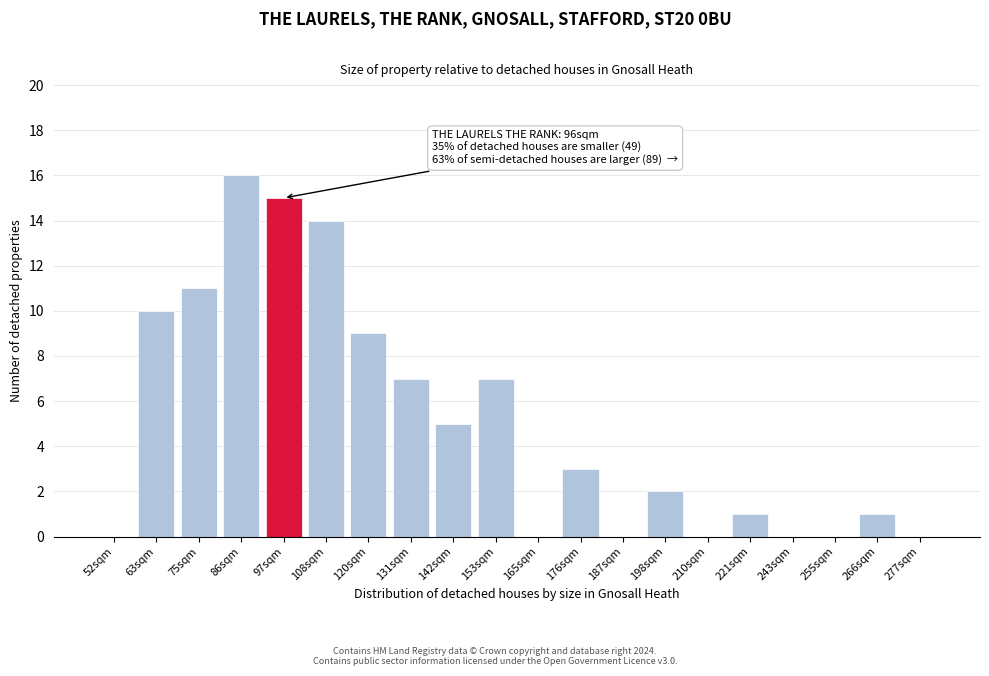

Reading left to right, what are all the values shown in this chart?

52sqm=0	63sqm=10	75sqm=11	86sqm=16	97sqm=15	108sqm=14	120sqm=9	131sqm=7	142sqm=5	153sqm=7	165sqm=0	176sqm=3	187sqm=0	198sqm=2	210sqm=0	221sqm=1	243sqm=0	255sqm=0	266sqm=1	277sqm=0